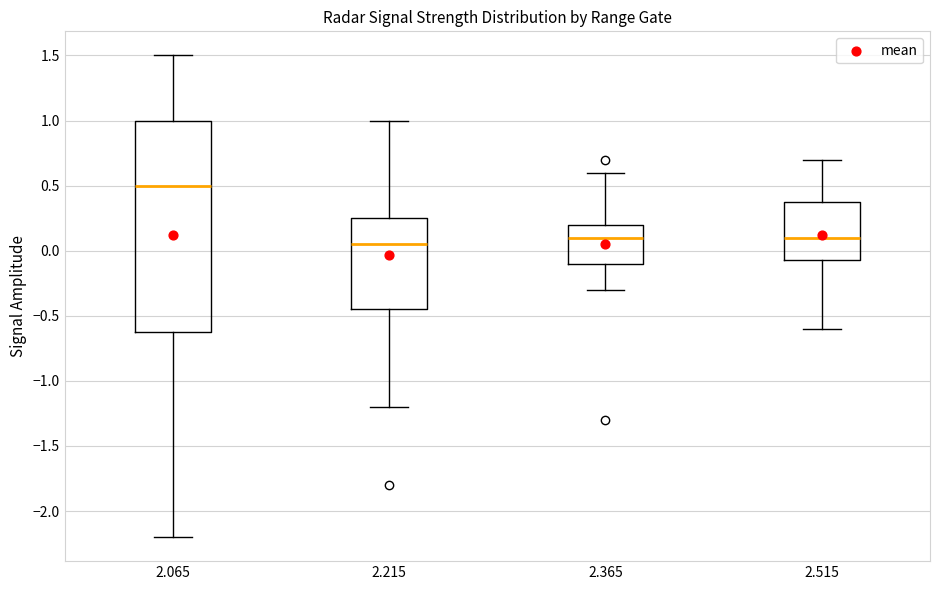

Reading left to right, transcribe this box plot: for each box, give where its median line is, the range the box spans, and where its two whiskers end, as read against the y-axis. The values are not printed on the chart, so give them approximately, as read against the axis.

2.065: median 0.50, box -0.60 to 1.00, whiskers -2.20 to 1.50
2.215: median 0.05, box -0.45 to 0.25, whiskers -1.20 to 1.00
2.365: median 0.10, box -0.10 to 0.20, whiskers -0.30 to 0.60
2.515: median 0.10, box -0.05 to 0.40, whiskers -0.60 to 0.70